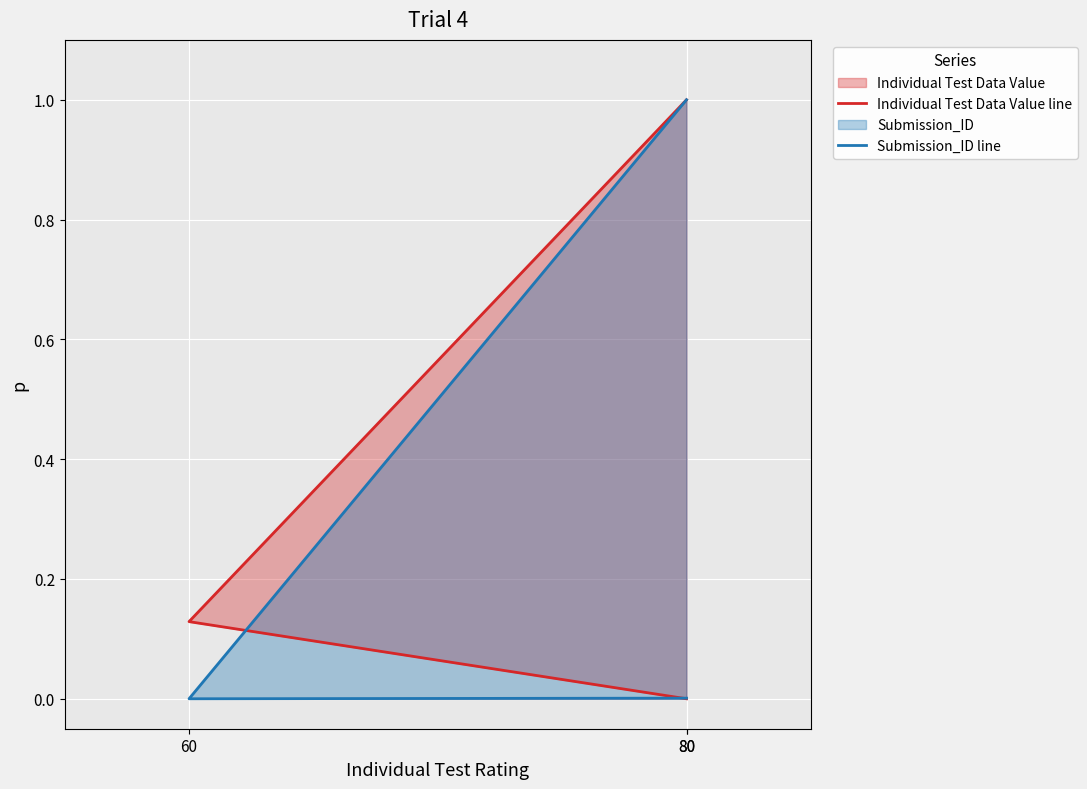

Rank the series at 80 from highest to lowest value.

Submission_ID line, Individual Test Data Value line